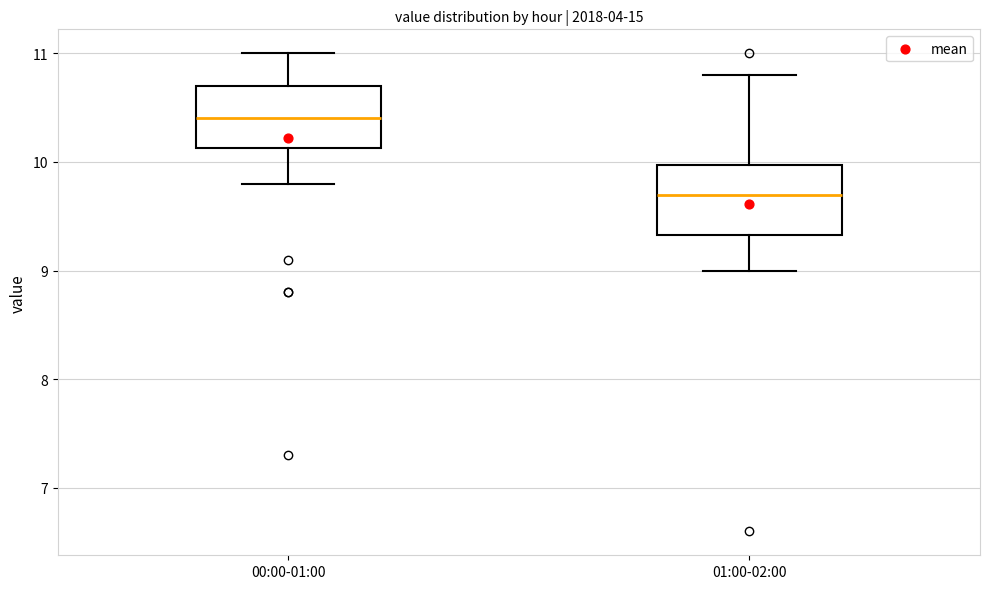

Which box has the lowest median line?

01:00-02:00